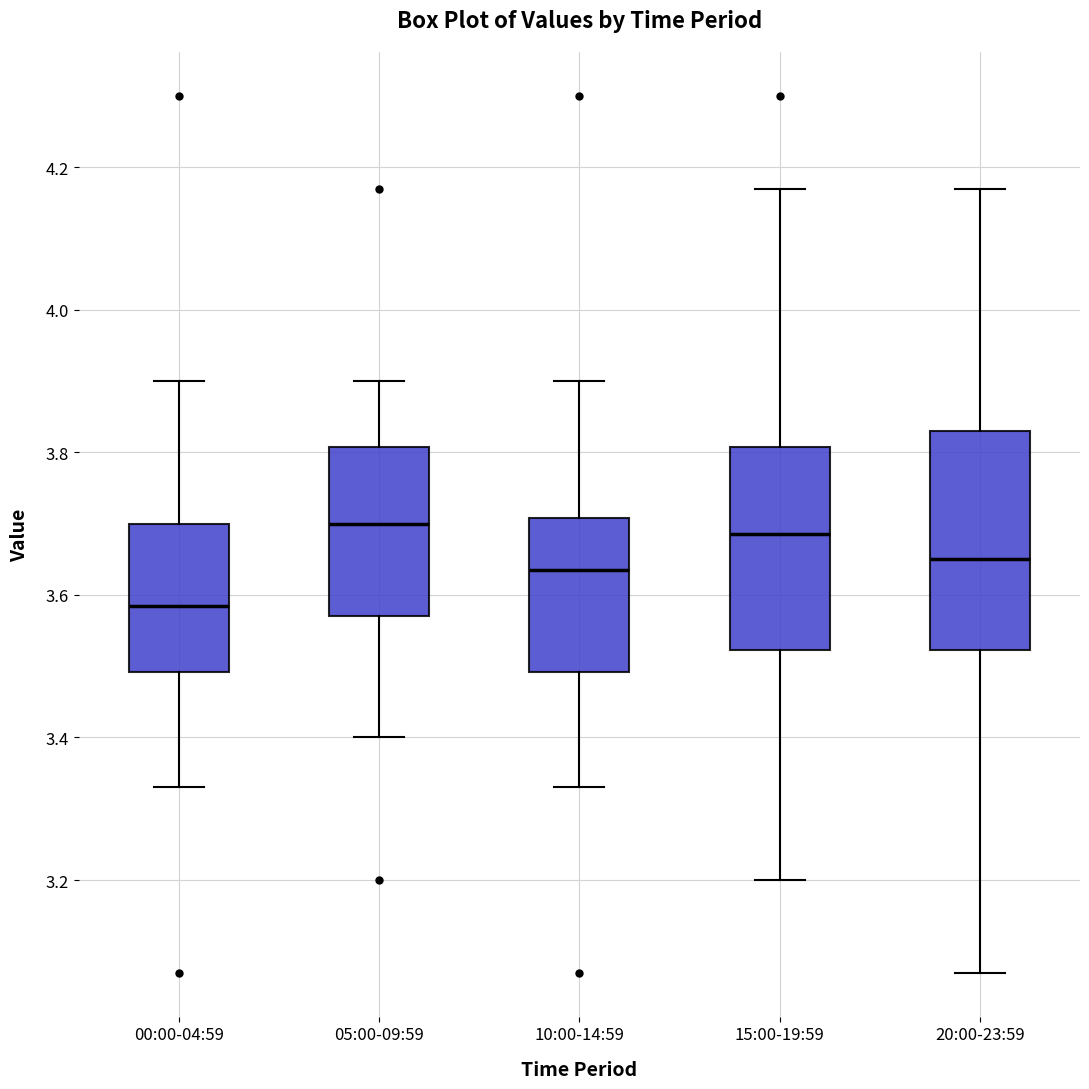

Where does the upper whisker of the box for 05:00-09:59 end on the y-axis? The values are not printed on the chart, so give them approximately, as read against the axis.

3.90